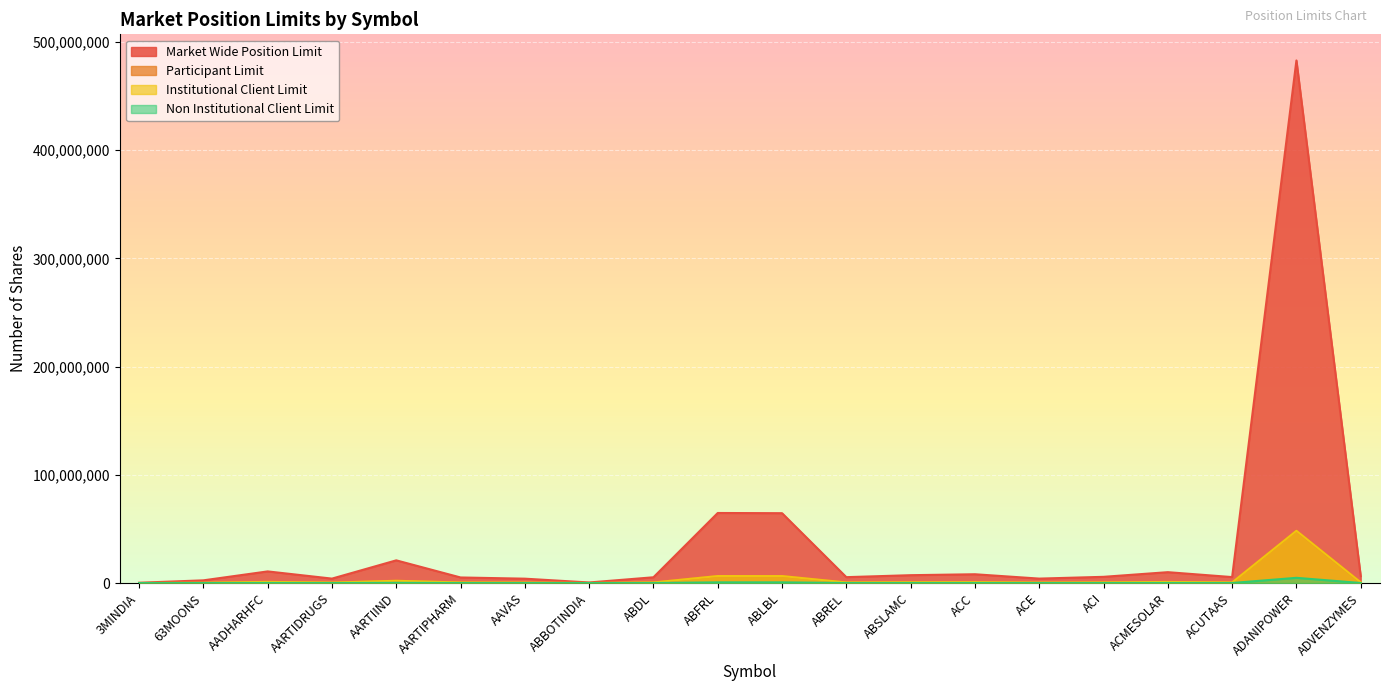

True or false: Market Wide Position Limit has more than 2 interior local peaks.

True